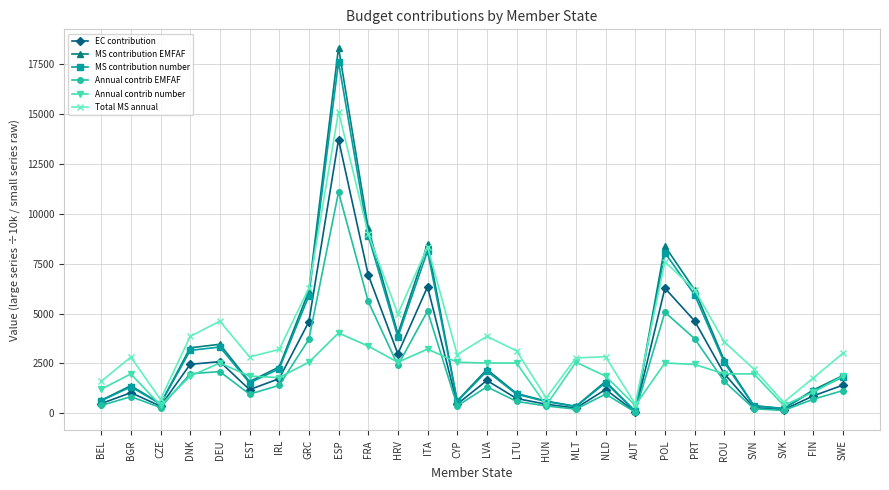

Read the Total MS annual value at PRT.

6193.4